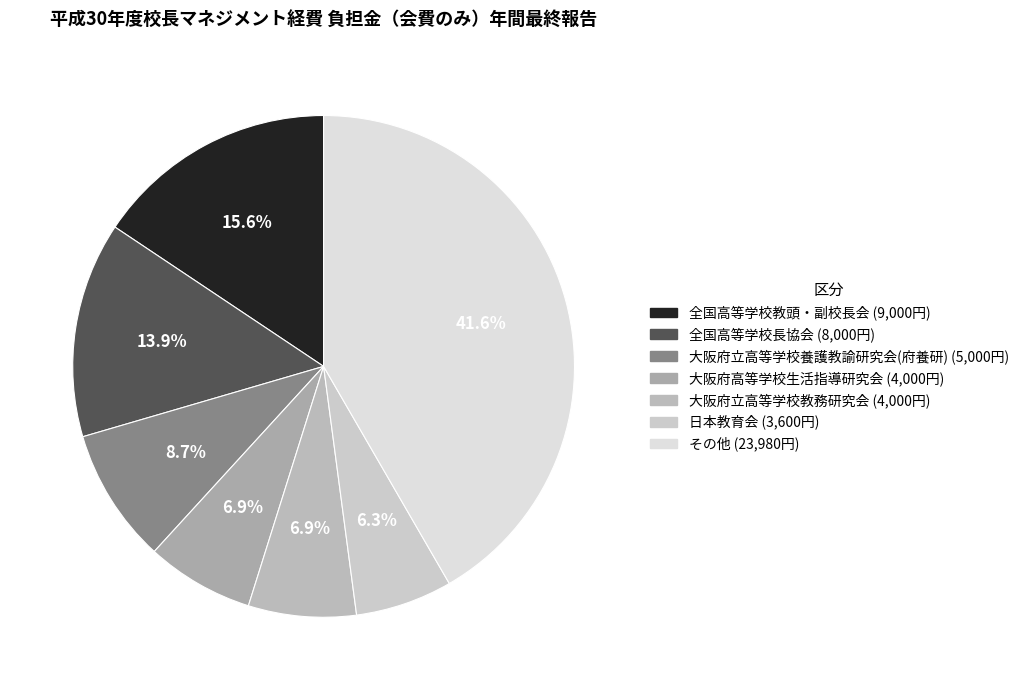

How many segments does this pie chart have?

7